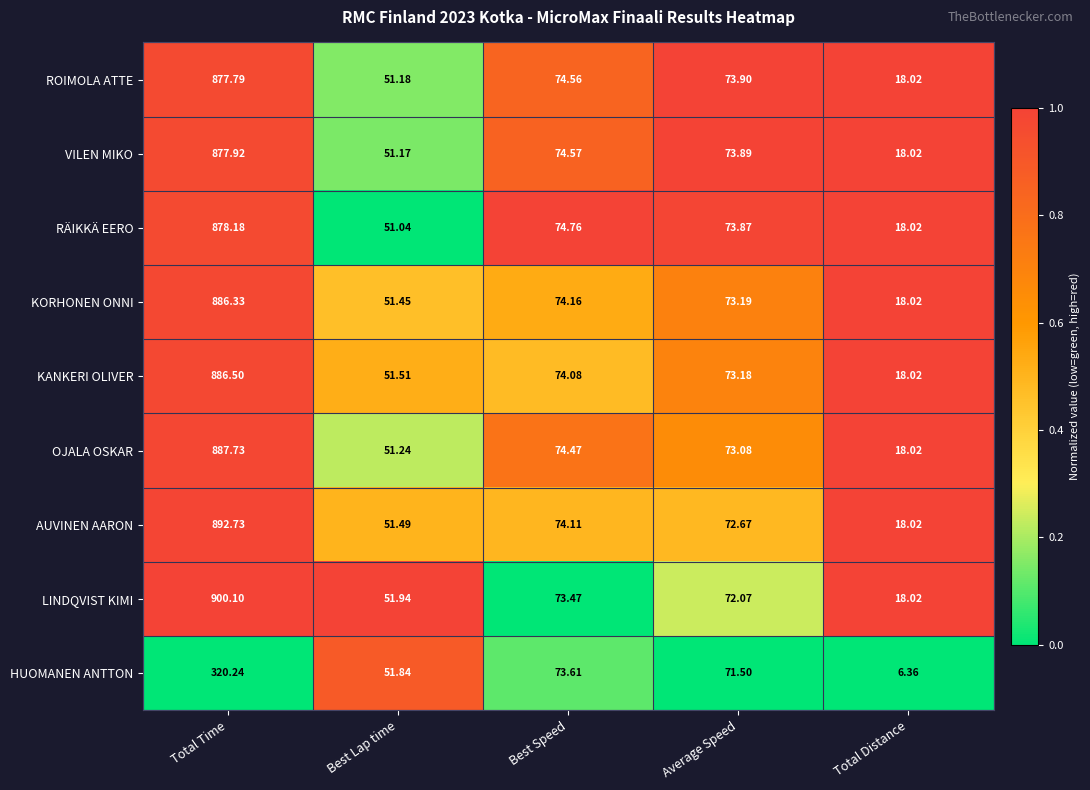

Which series has the largest total across all categories?

LINDQVIST KIMI